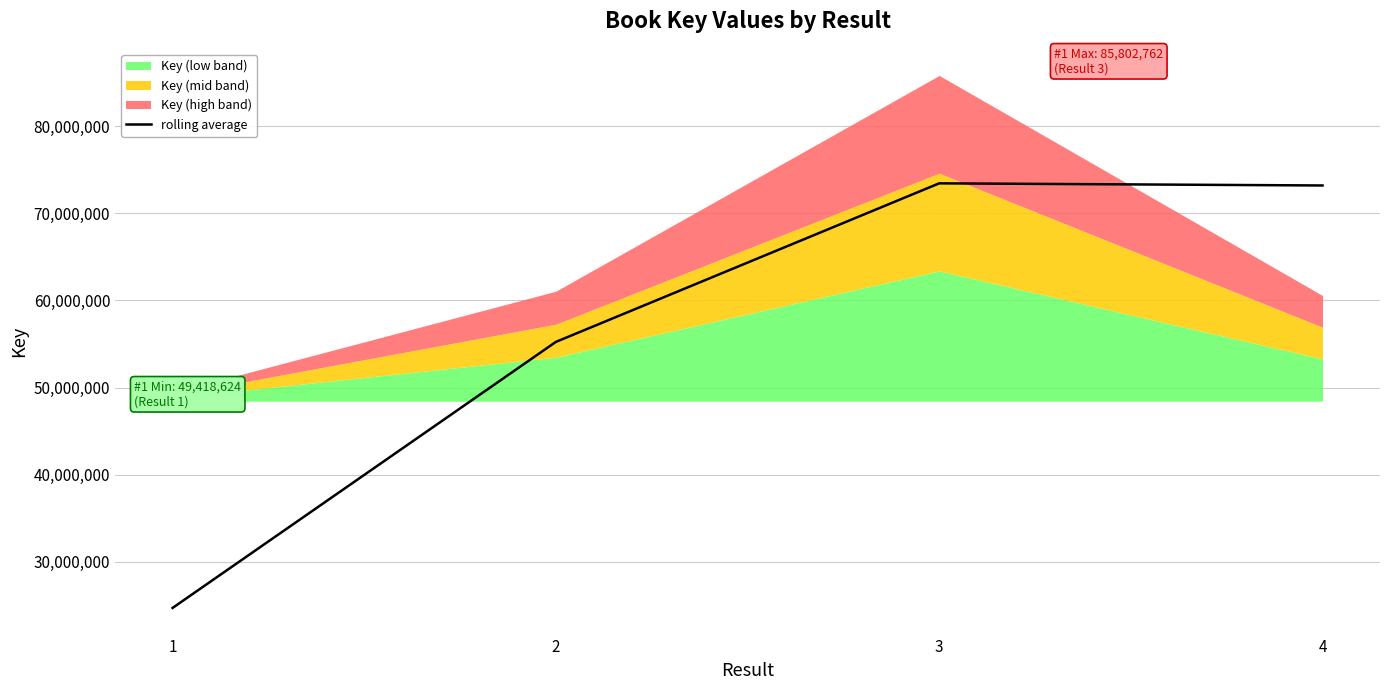

What is the change in value from 2 to 4?

+17946842.5